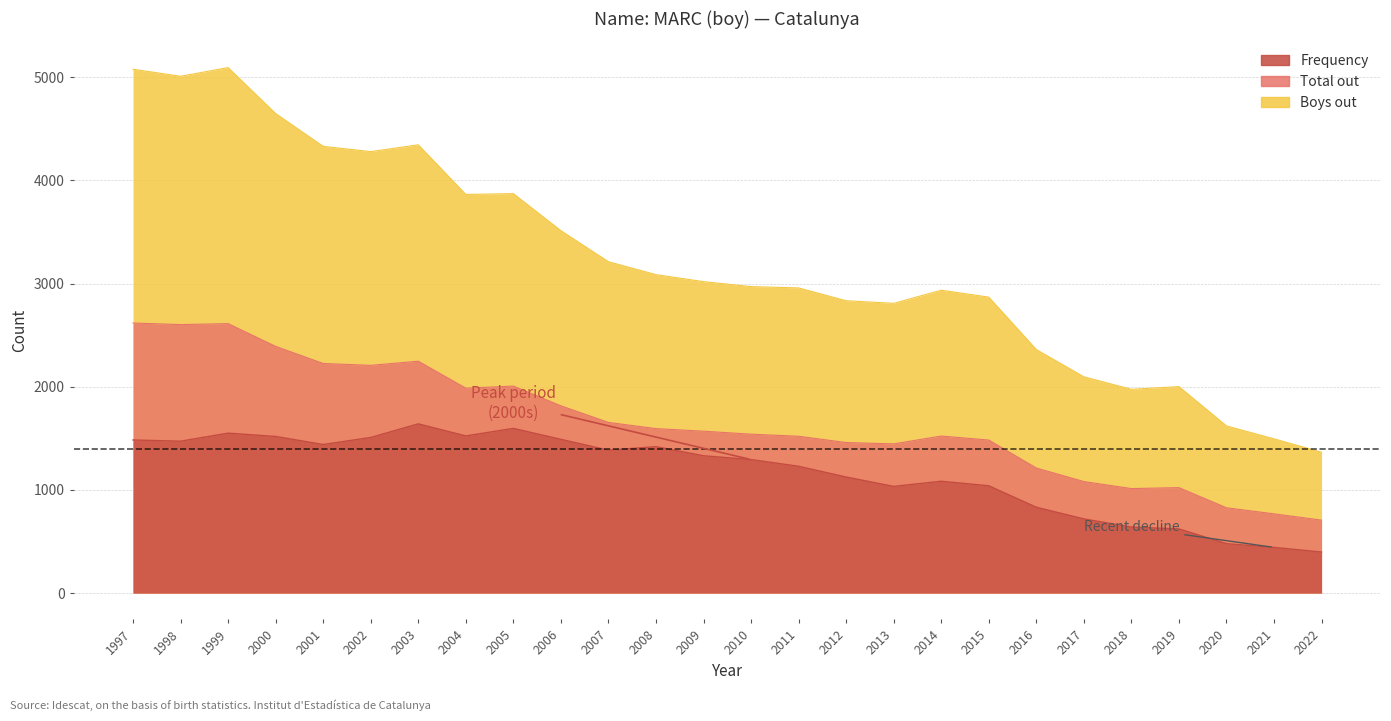

What is the value of the Total out point at the 23rd from the left?

1022